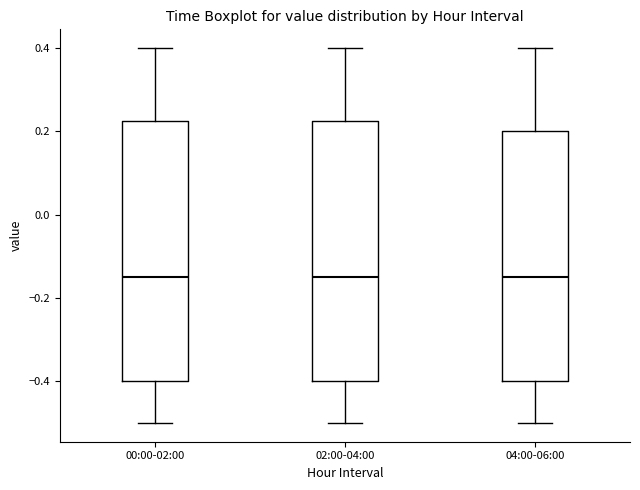

Reading left to right, read every box against the y-axis: the position of its median line, the range the box covers, and the ends of its whiskers. The values are not printed on the chart, so give them approximately, as read against the axis.

00:00-02:00: median -0.14, box -0.40 to 0.22, whiskers -0.50 to 0.40
02:00-04:00: median -0.14, box -0.40 to 0.22, whiskers -0.50 to 0.40
04:00-06:00: median -0.14, box -0.40 to 0.20, whiskers -0.50 to 0.40